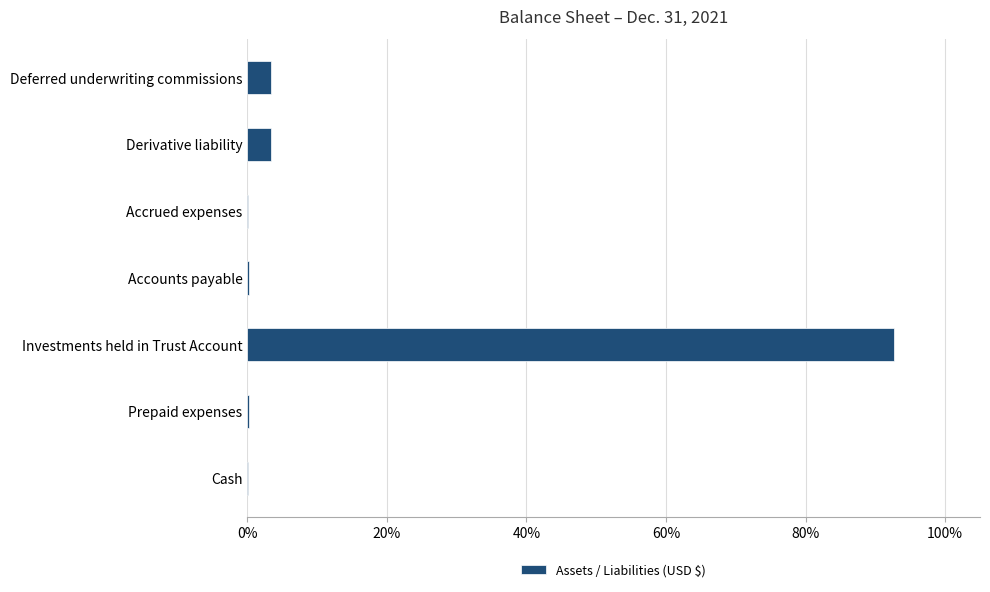

What is the maximum value shown in the chart?

92.7